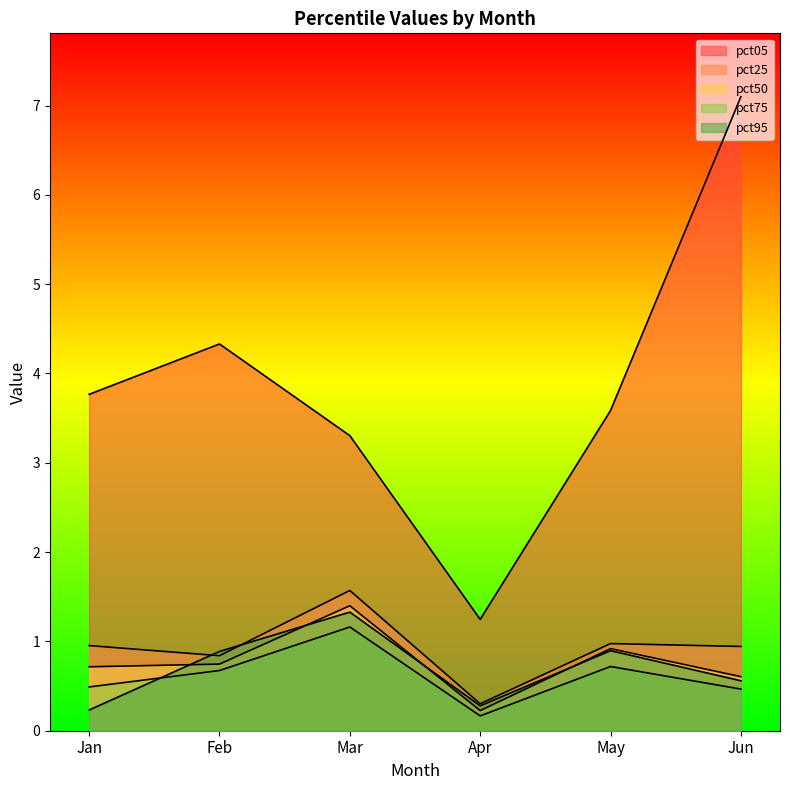

True or false: pct50 has more than 2 interior local peaks.

False